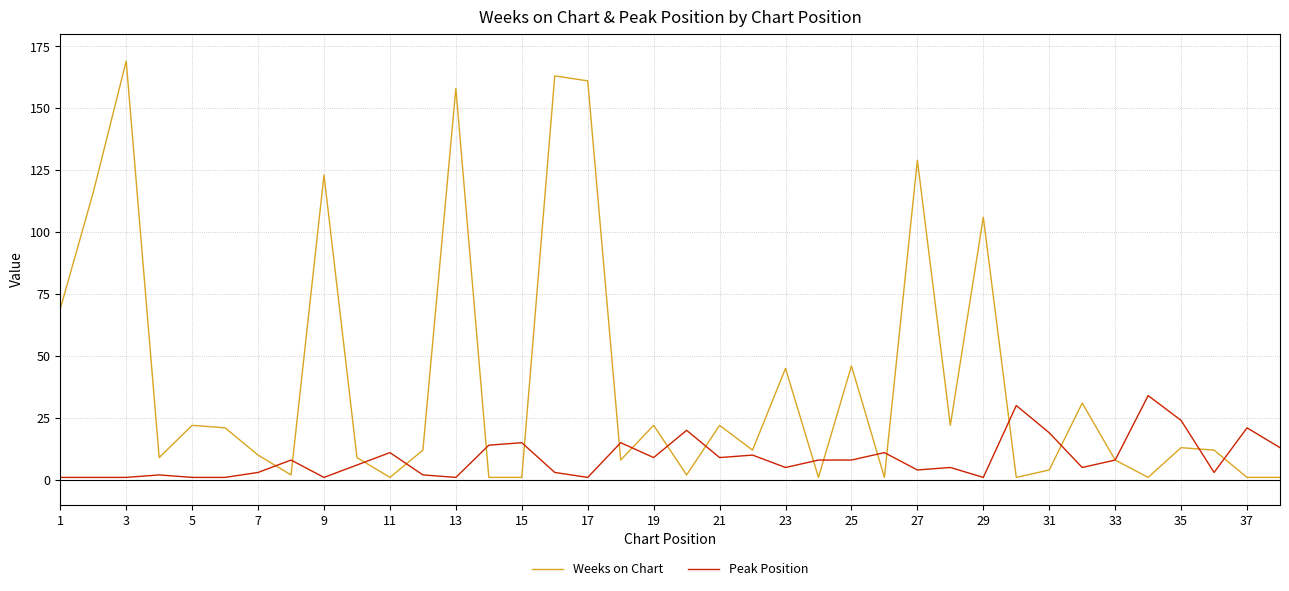

Which series ends up on top after the final intersection of Weeks on Chart and Peak Position?

Peak Position